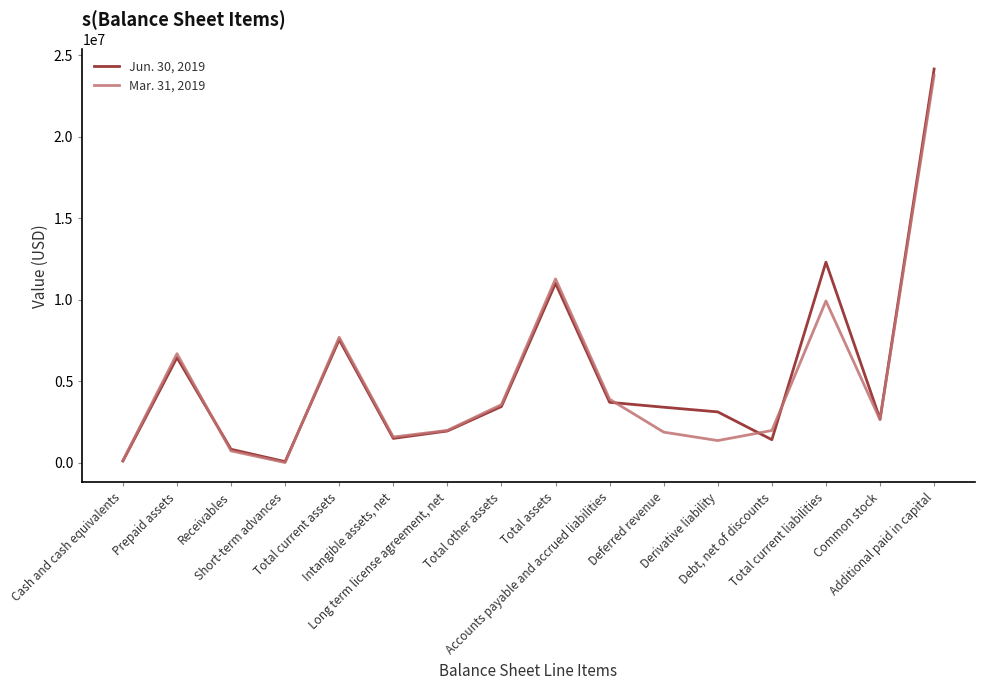

What is the difference between the maximum and minimum values in the Mar. 31, 2019 series?

23748917